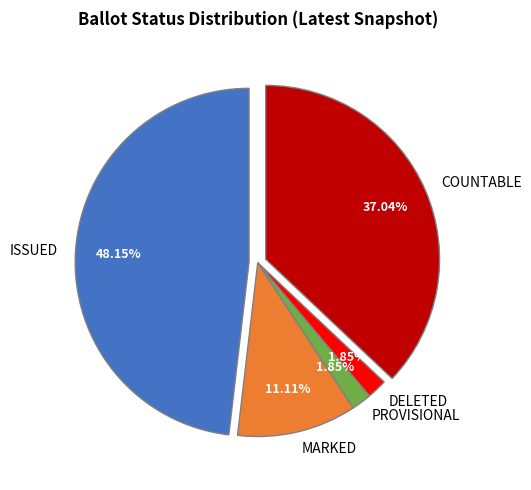

To the nearest percent, what is the difference between the largest and smallest slice percentages?

46%